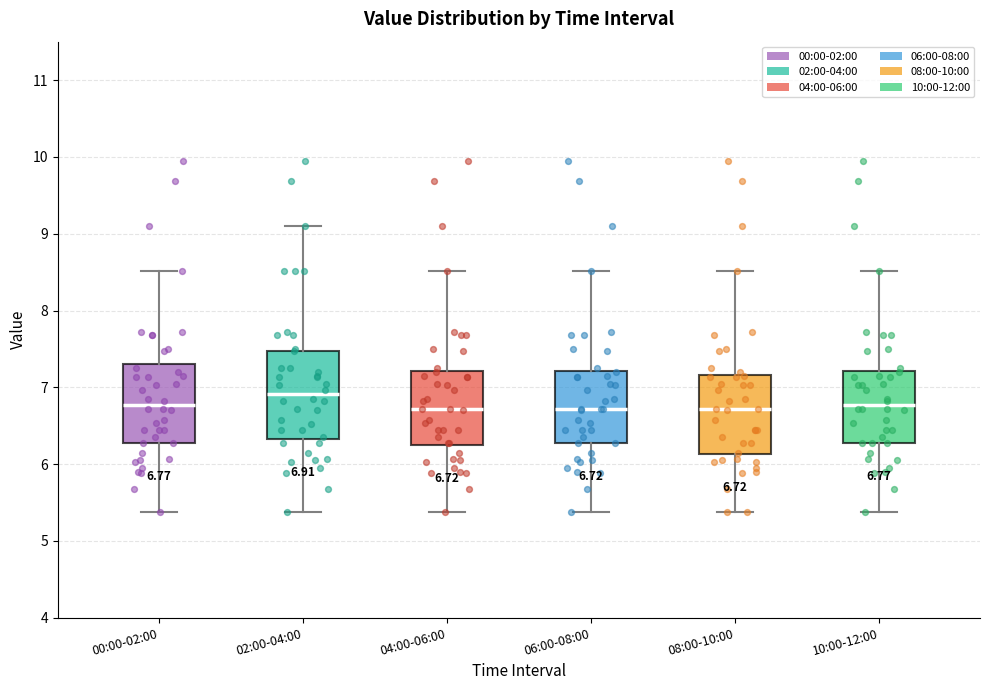

Which box is the tallest, from its lower edge to its upper edge?

02:00-04:00